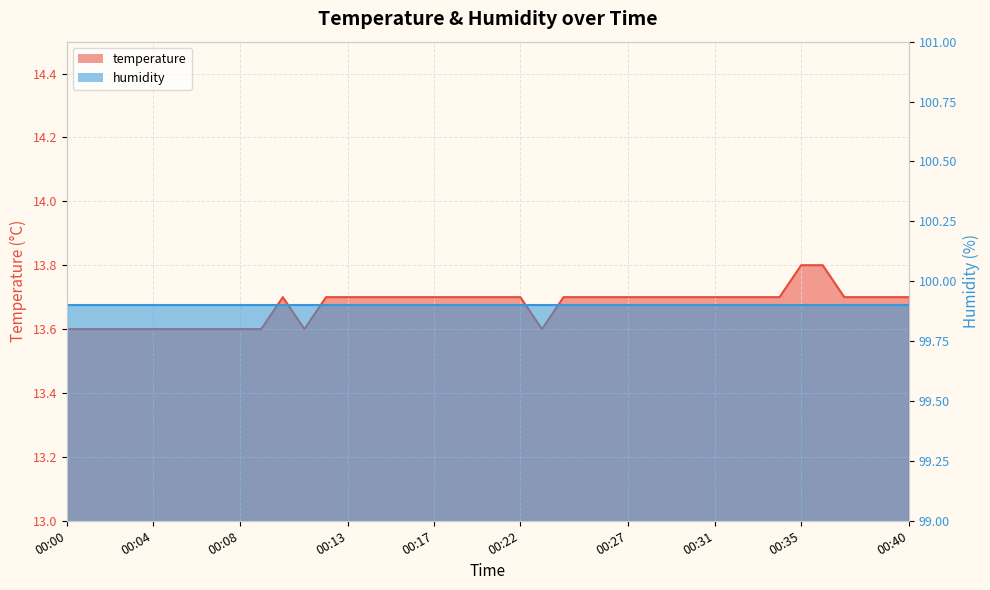

What is the ratio of the value at 00:27 to the value at 00:23?

1.0